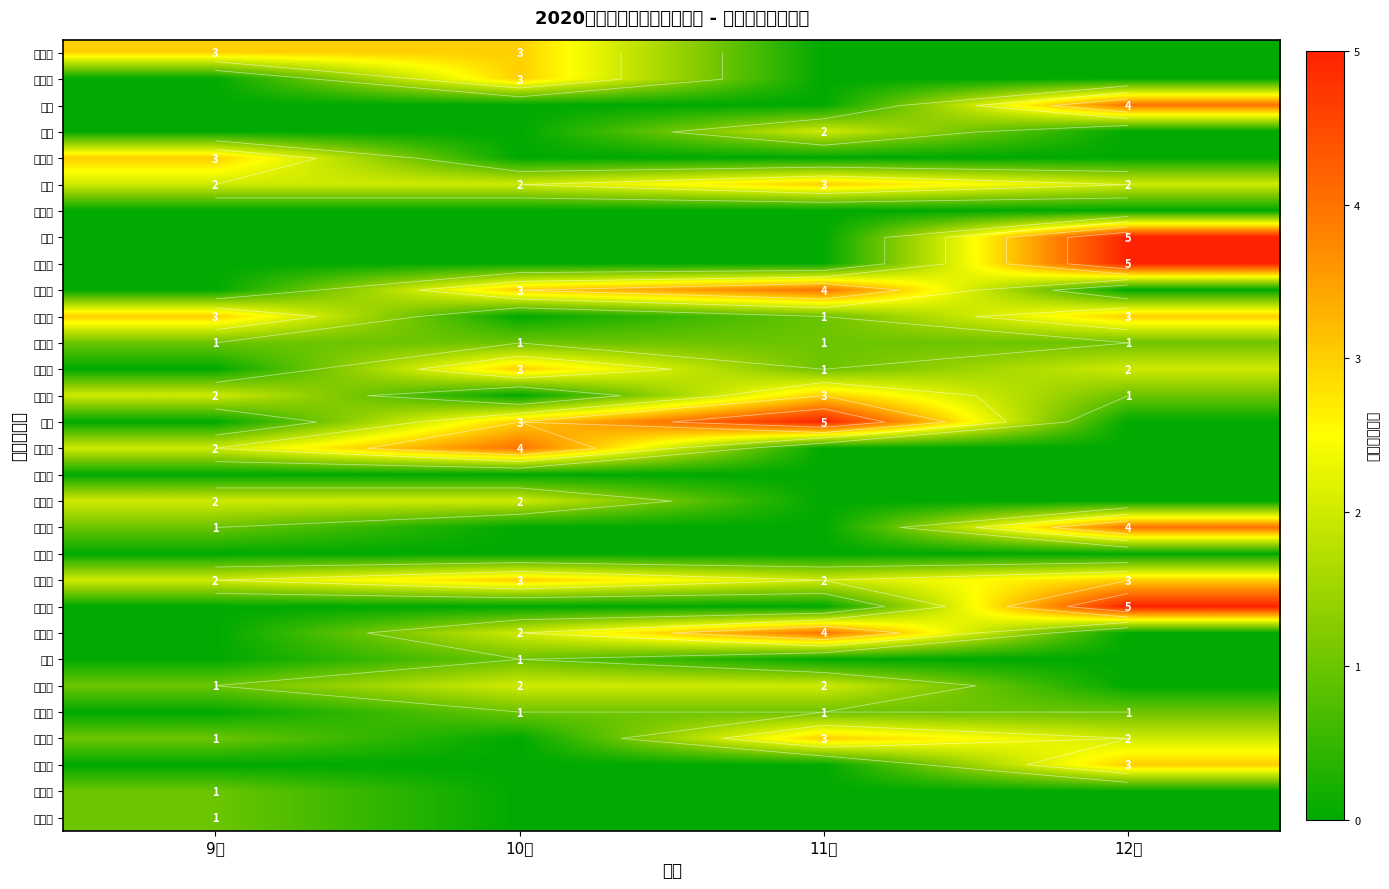

What is the highest value of the 顾银芳 series?

1